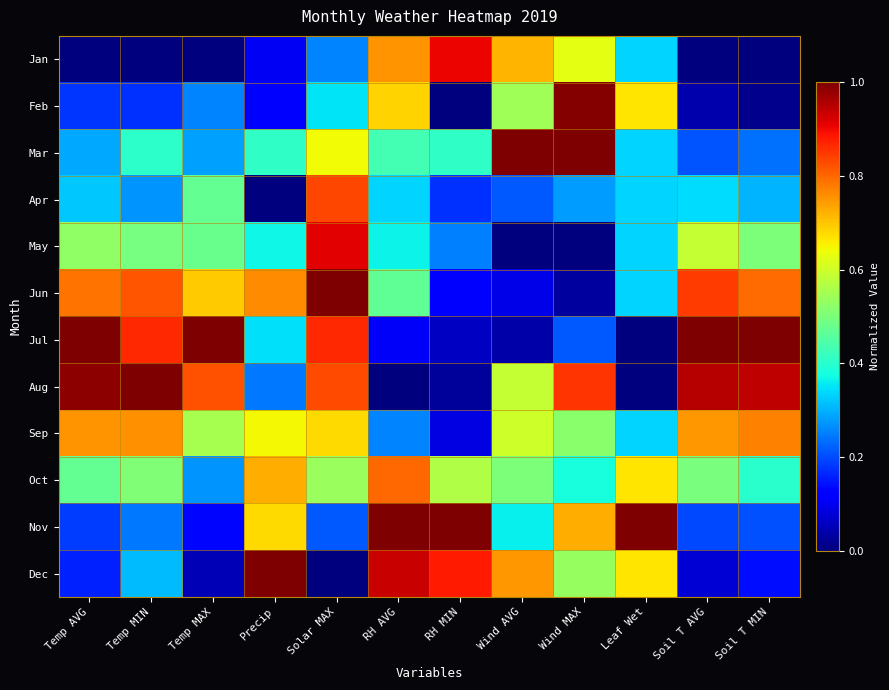

At which category is the sum across all series the highest?

Solar MAX